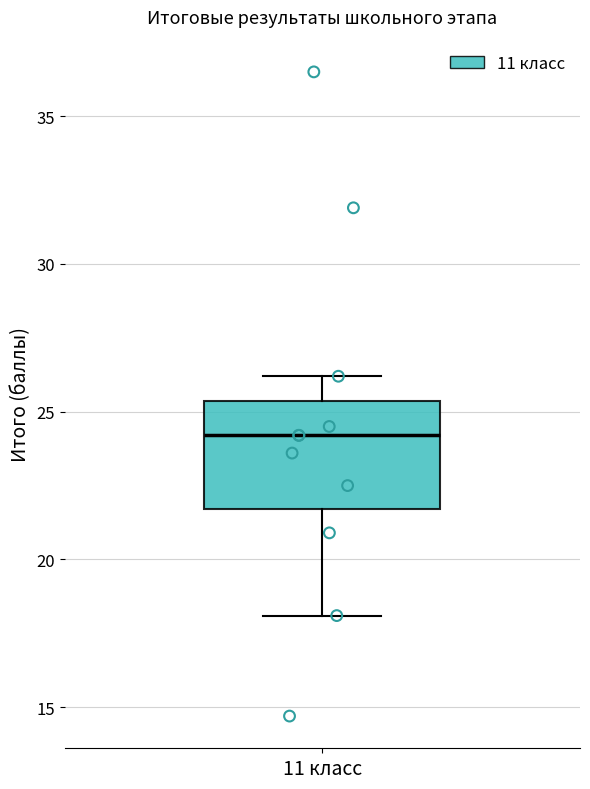

Transcribe this box plot: give where the median line is, the range the box spans, and where the two whiskers end, as read against the y-axis. The values are not printed on the chart, so give them approximately, as read against the axis.

median 24.0, box 21.5 to 25.5, whiskers 18.0 to 26.0